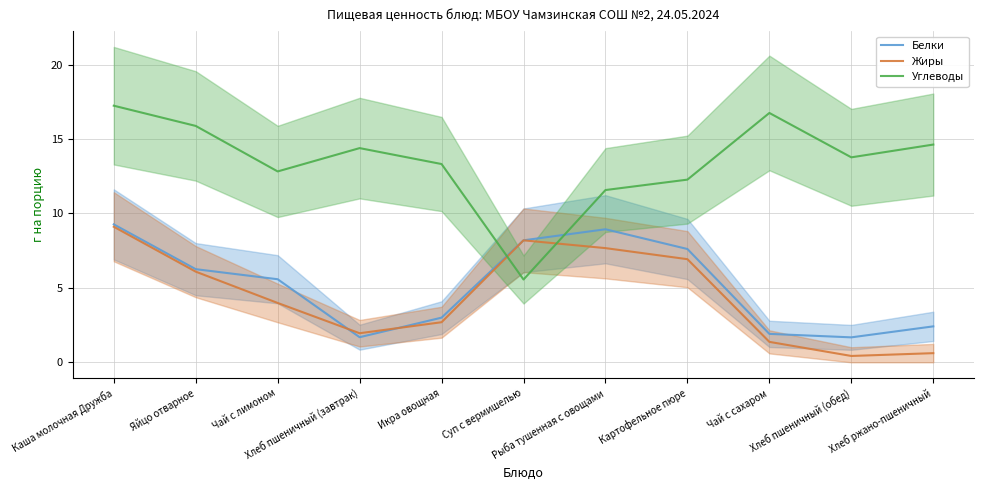

Which series has the largest range (max minus min)?

Углеводы